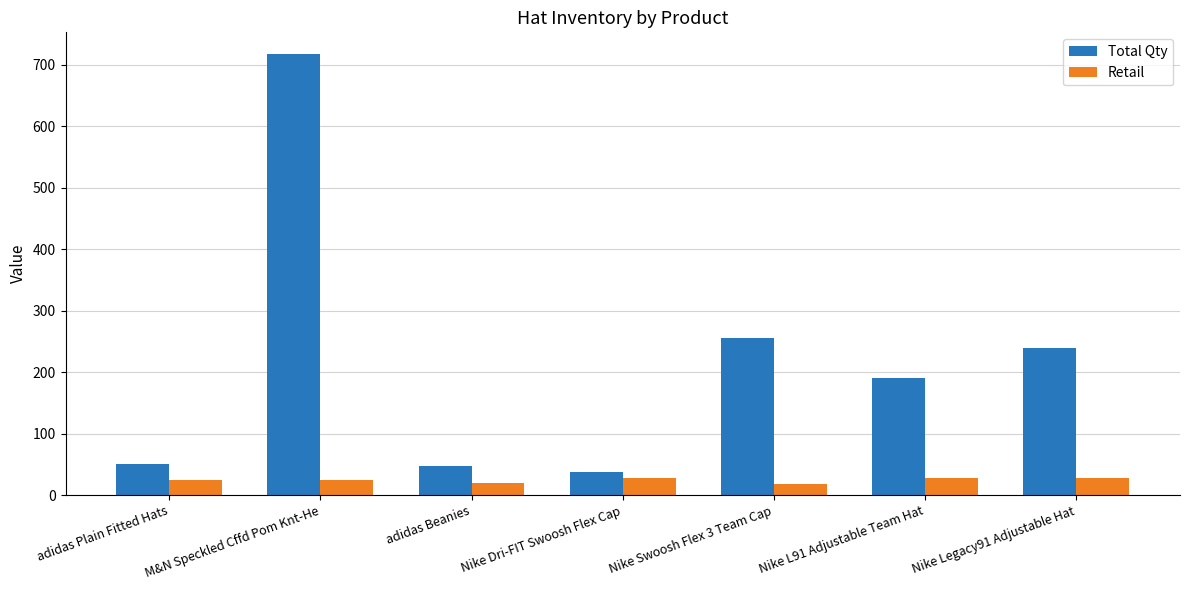

What value does the Retail series have at adidas Beanies?

20.0